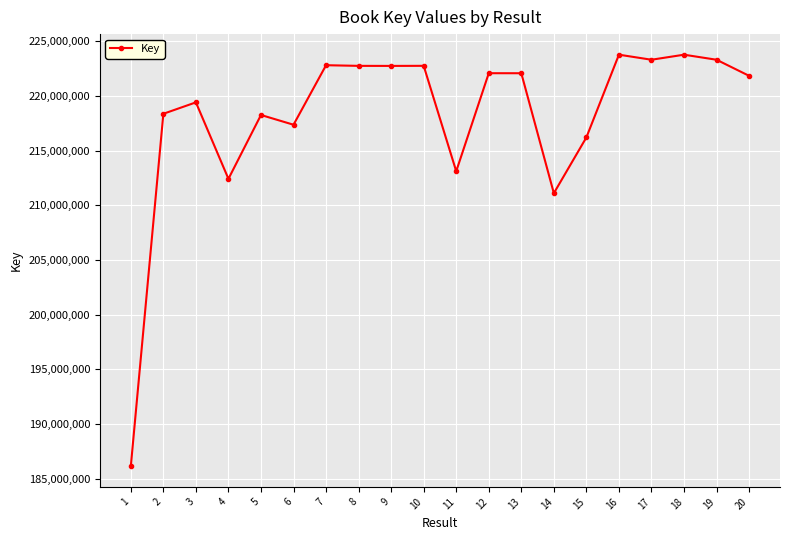

What is the approximate value at 1, to the nearest 10?

186149230